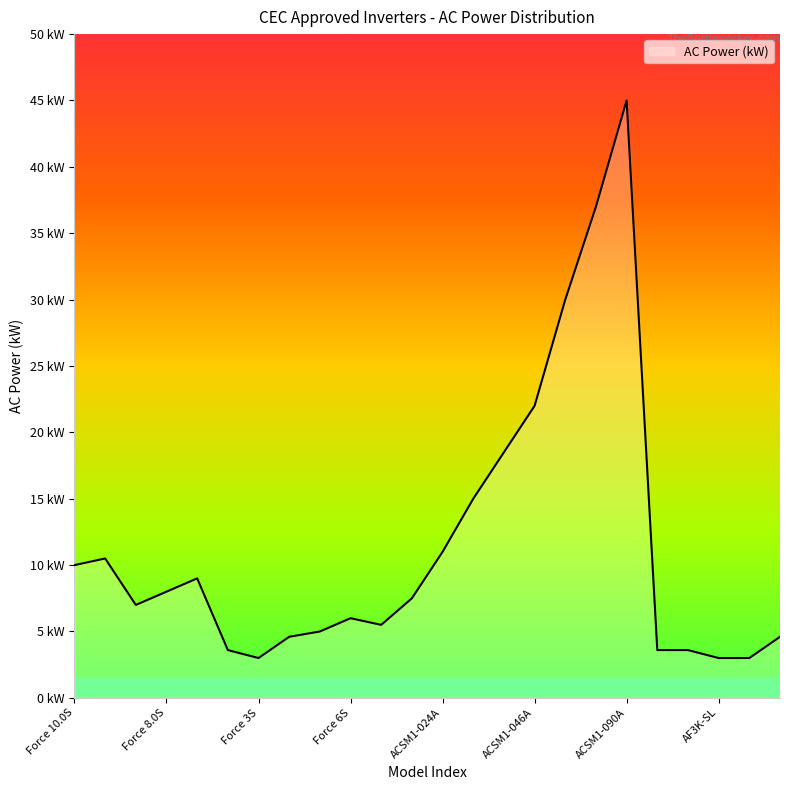

What is the value of the 20th point from the left?

3.6